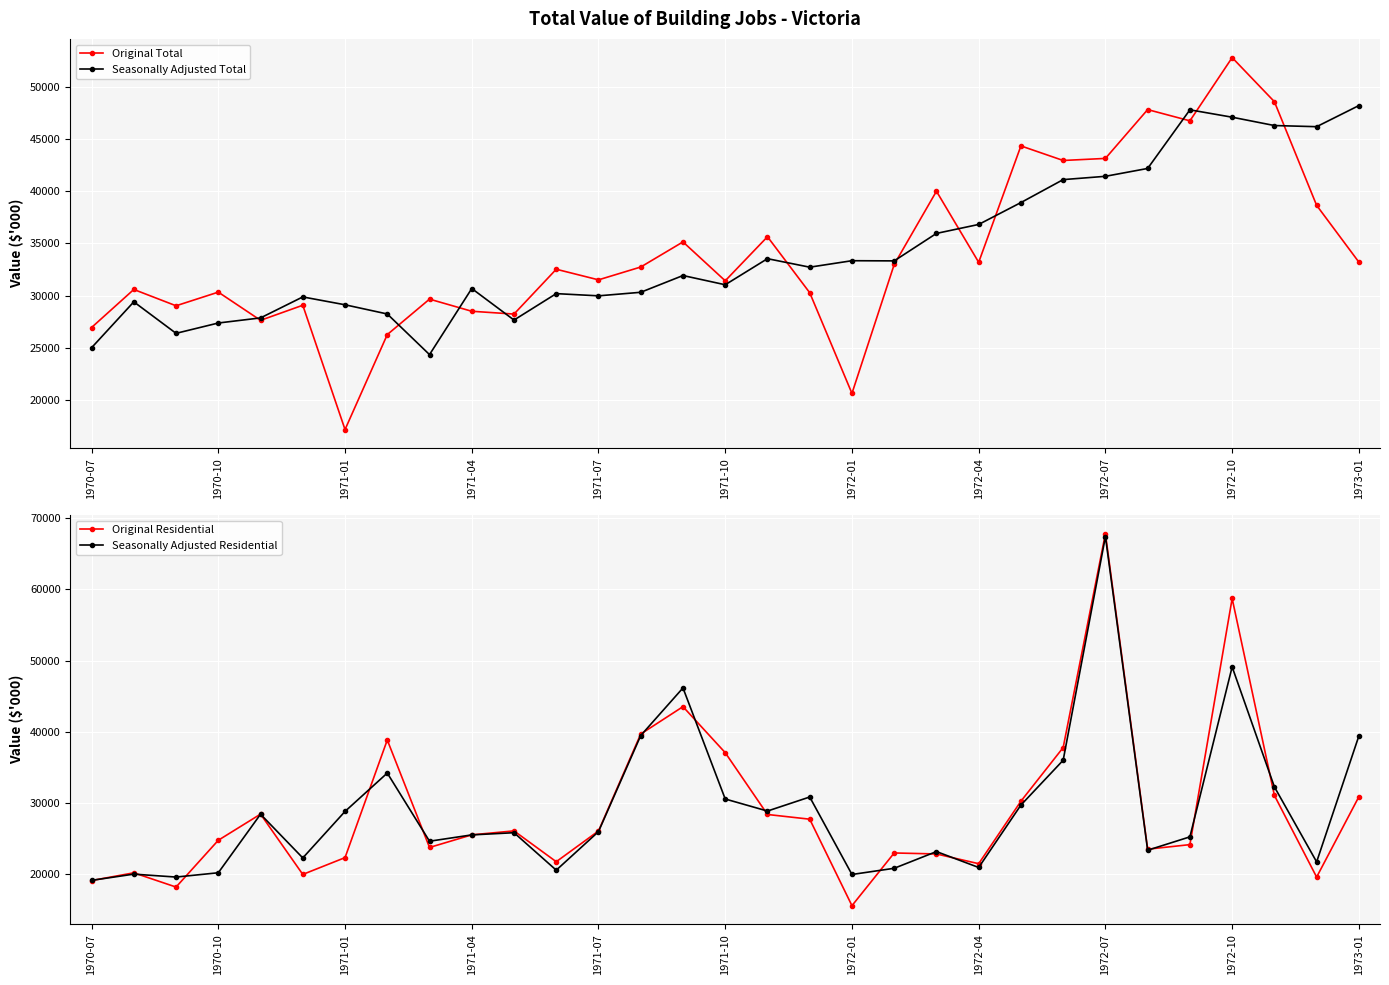

Is this an area chart (filled region under the line)?

No